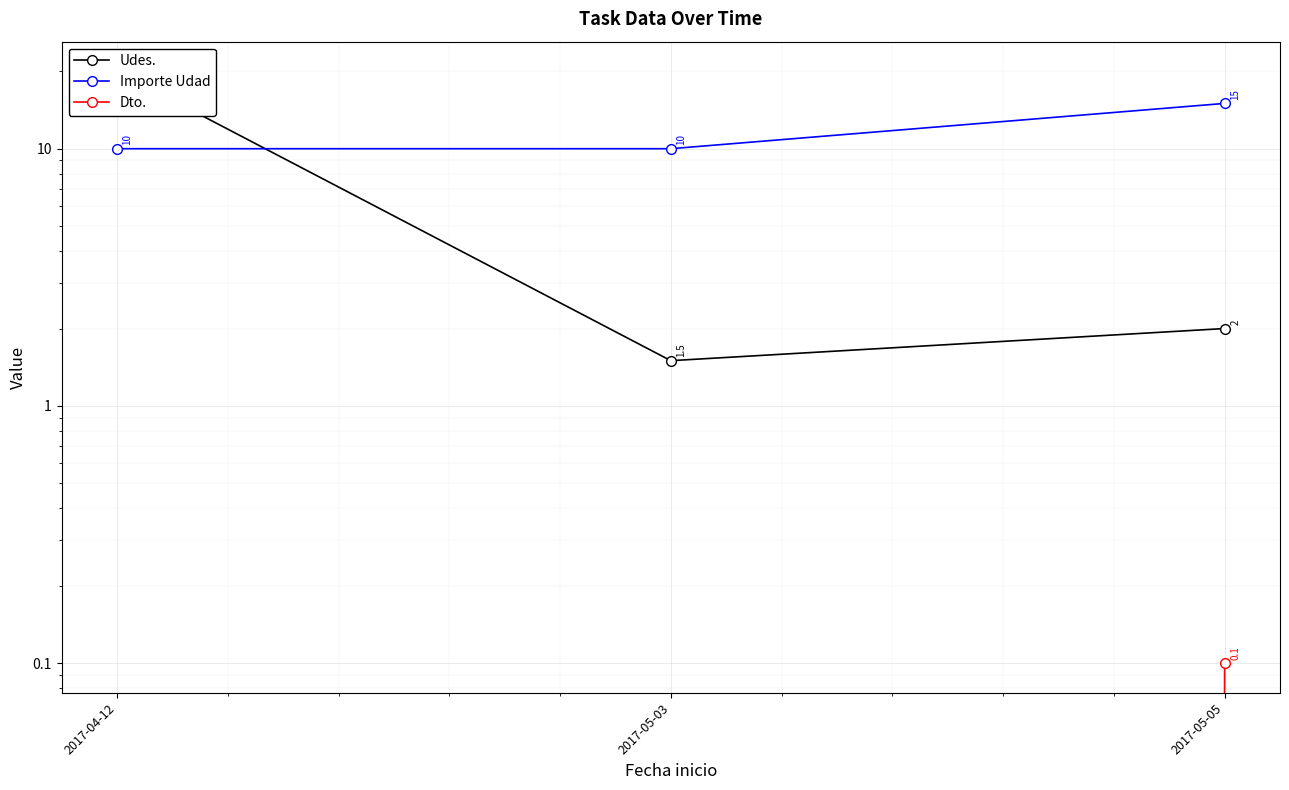

How many lines are shown in the chart?

3